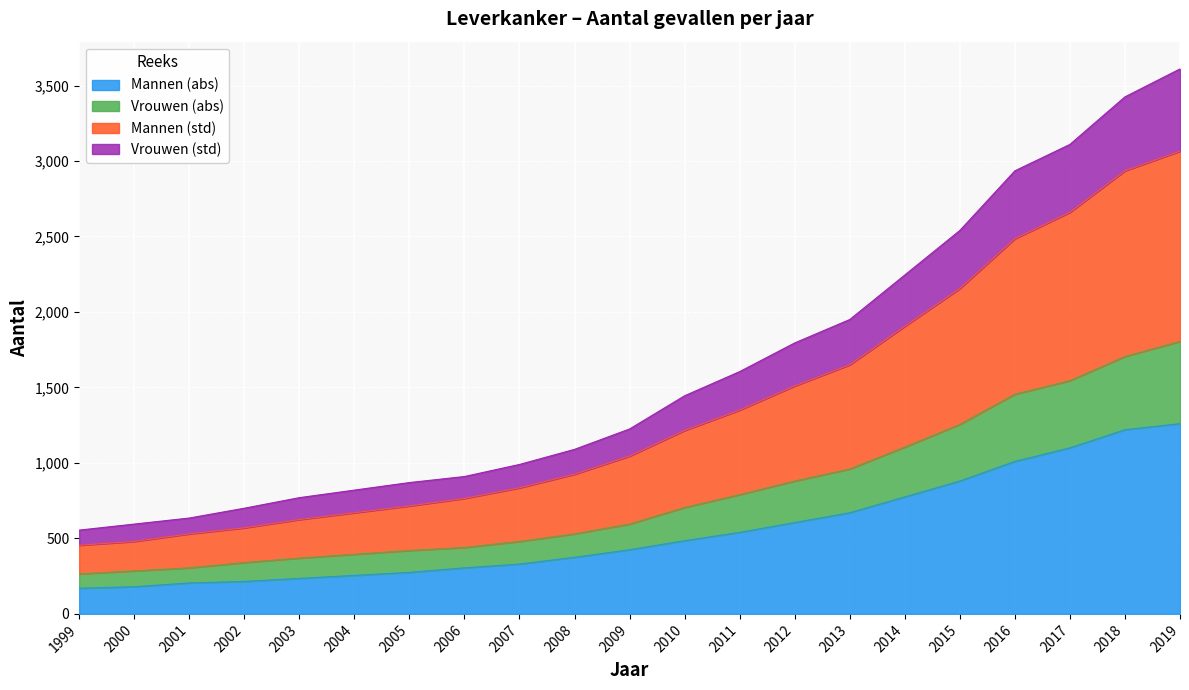

True or false: Mannen (abs) has a value of 1621 at 2017.

False